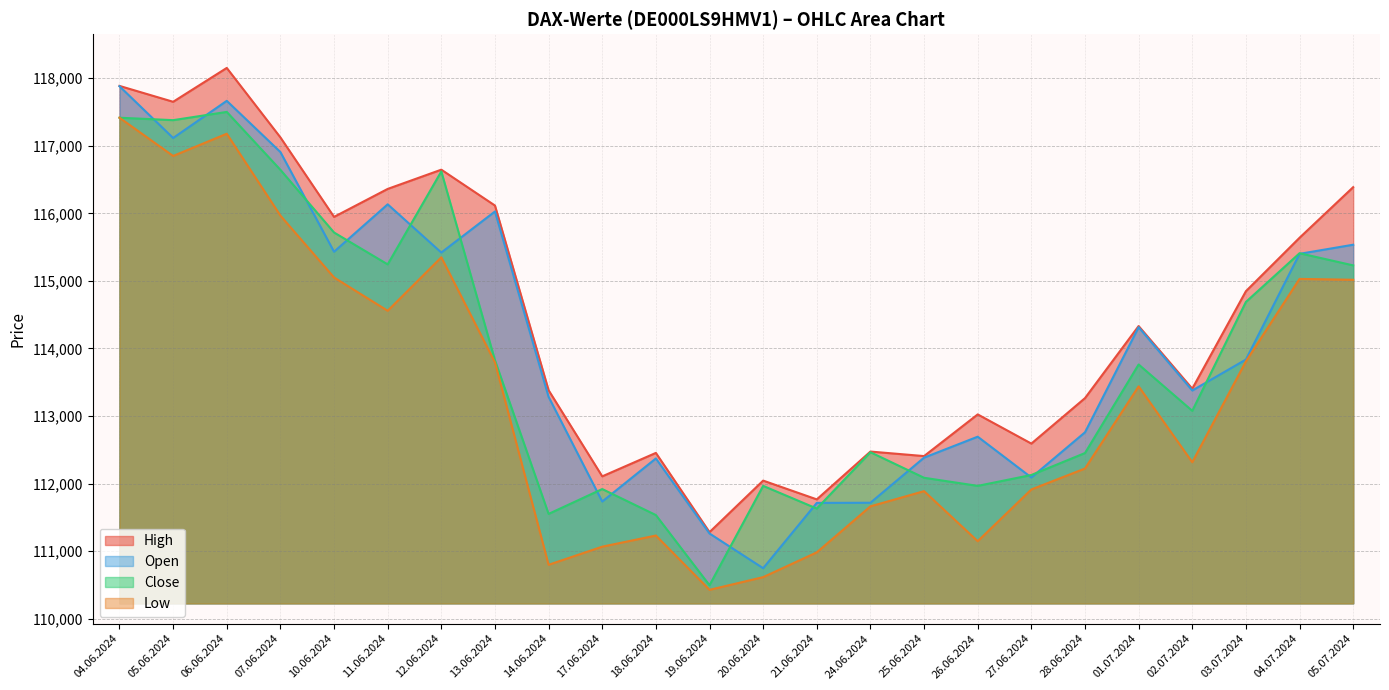

What is the label of the 3rd point from the left?

06.06.2024